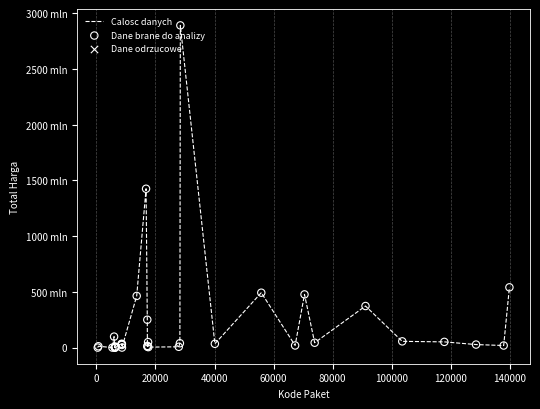

Is this an area chart (filled region under the line)?

No